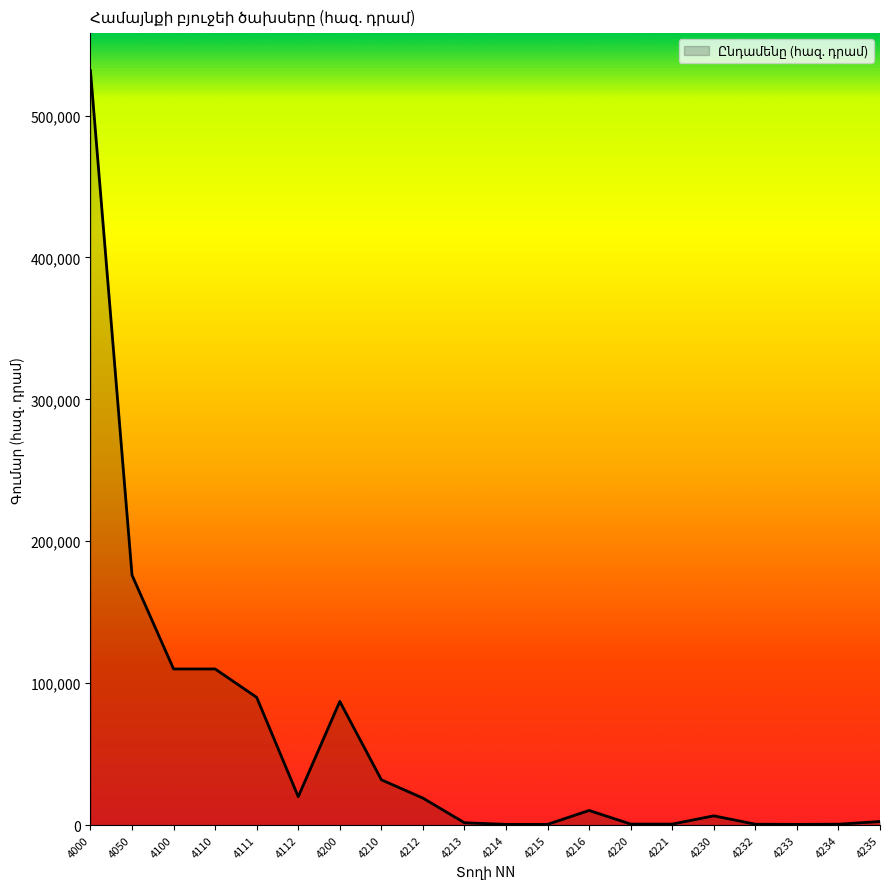

What is the change in value from 4210 to 4213?

-30303.6